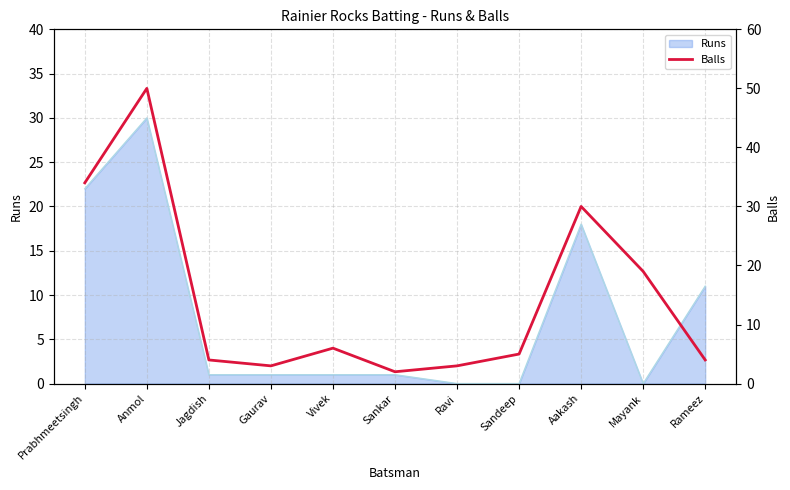

Which category has the highest value in the Runs series?

Anmol